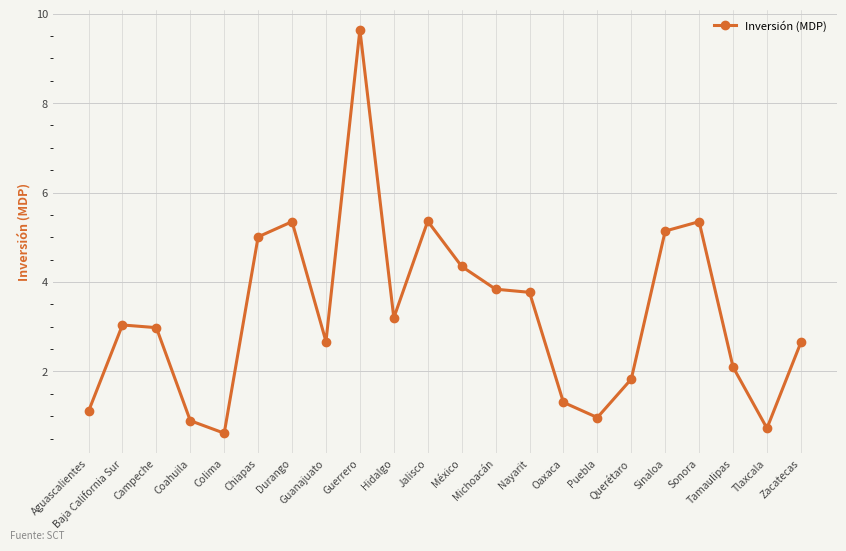

What is the maximum value shown in the chart?

9.6